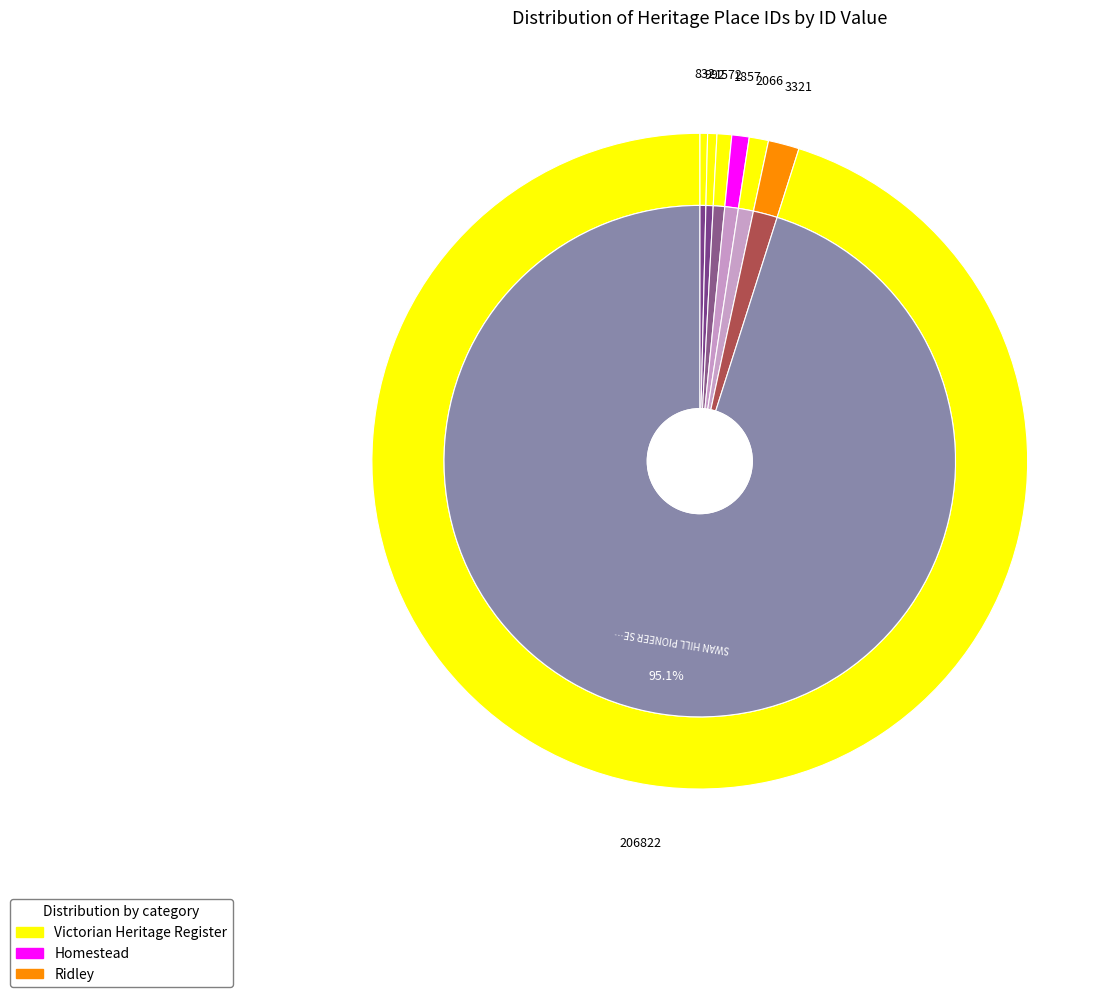

What percentage is the BARUNAH PLAINS slice, to the nearest percent?

1%